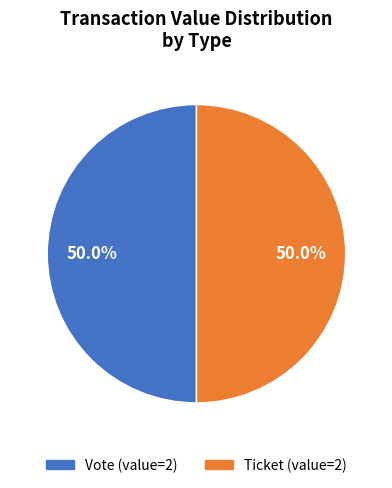

Approximately how many times larger is the value at Vote compared to Ticket?

1.0